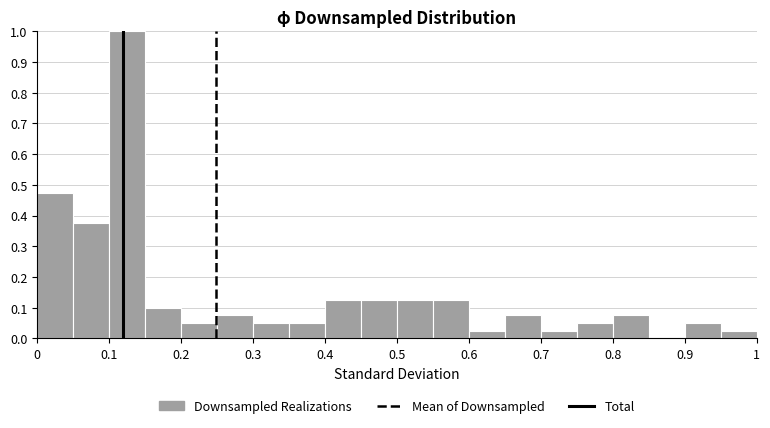

Reading left to right, list every bar in this chart as the range it spans on the x-axis followed by its height. The values are not printed on the chart, so give them approximately, as read against the axis.

0.00 to 0.05: 0.48
0.05 to 0.10: 0.38
0.10 to 0.15: 1.00
0.15 to 0.20: 0.10
0.20 to 0.25: 0.05
0.25 to 0.30: 0.08
0.30 to 0.35: 0.05
0.35 to 0.40: 0.05
0.40 to 0.45: 0.13
0.45 to 0.50: 0.13
0.50 to 0.55: 0.13
0.55 to 0.60: 0.13
0.60 to 0.65: 0.03
0.65 to 0.70: 0.08
0.70 to 0.75: 0.03
0.75 to 0.80: 0.05
0.80 to 0.85: 0.08
0.85 to 0.90: 0
0.90 to 0.95: 0.05
0.95 to 1.00: 0.03